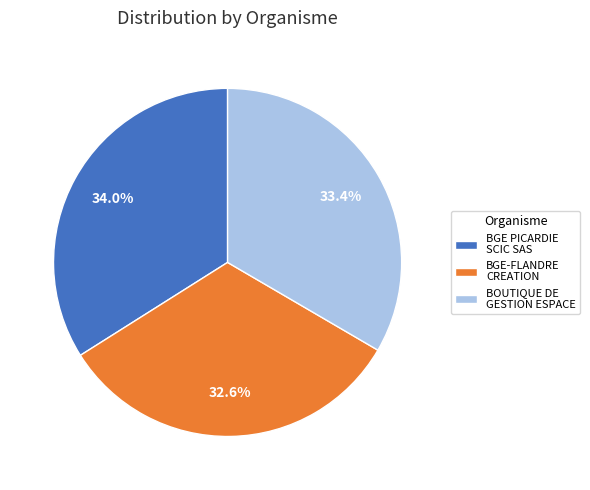

Rank the categories by value from highest to lowest.

BGE PICARDIE SCIC SAS, BOUTIQUE DE GESTION ESPACE, BGE-FLANDRE CREATION